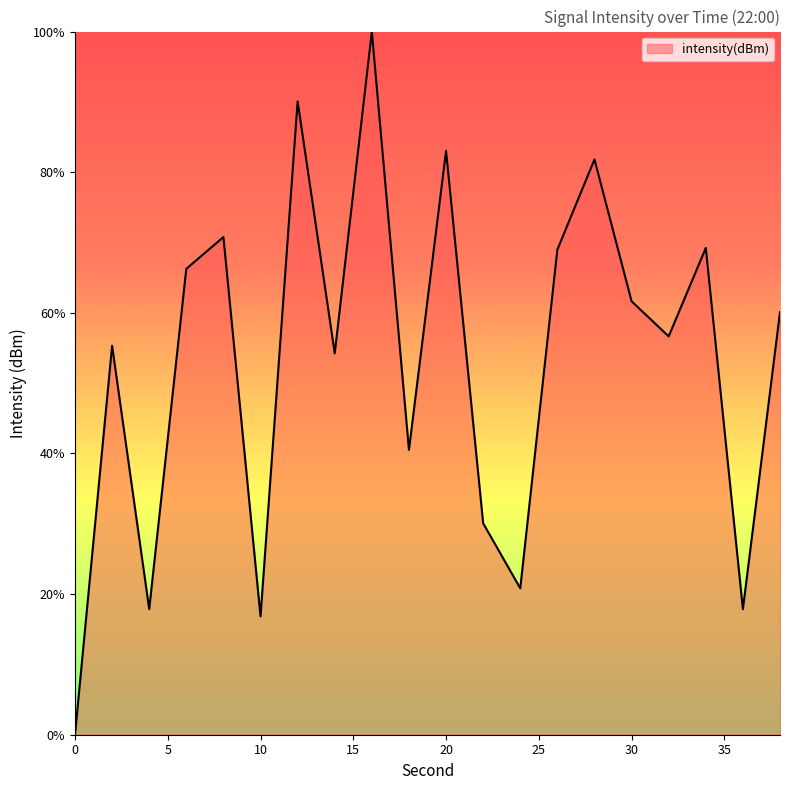

What is the maximum value shown in the chart?

100.0